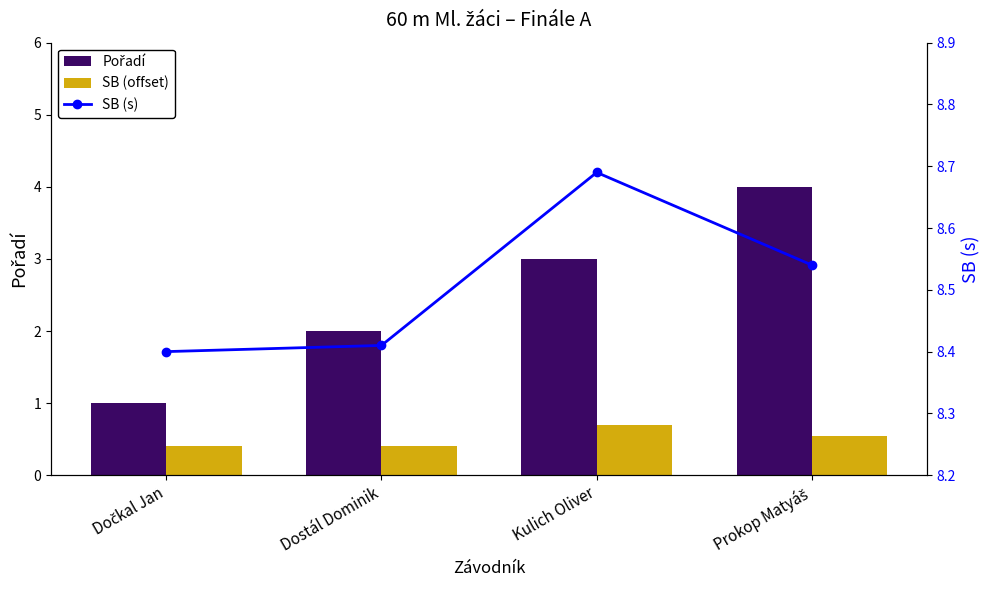

Reading right to left, list all the values displayed in this chart.

Pořadí: Prokop Matyáš=4.0	Kulich Oliver=3.0	Dostál Dominik=2.0	Dočkal Jan=1.0
SB (offset): Prokop Matyáš=0.5	Kulich Oliver=0.7	Dostál Dominik=0.4	Dočkal Jan=0.4
SB (s): Prokop Matyáš=8.5	Kulich Oliver=8.7	Dostál Dominik=8.4	Dočkal Jan=8.4